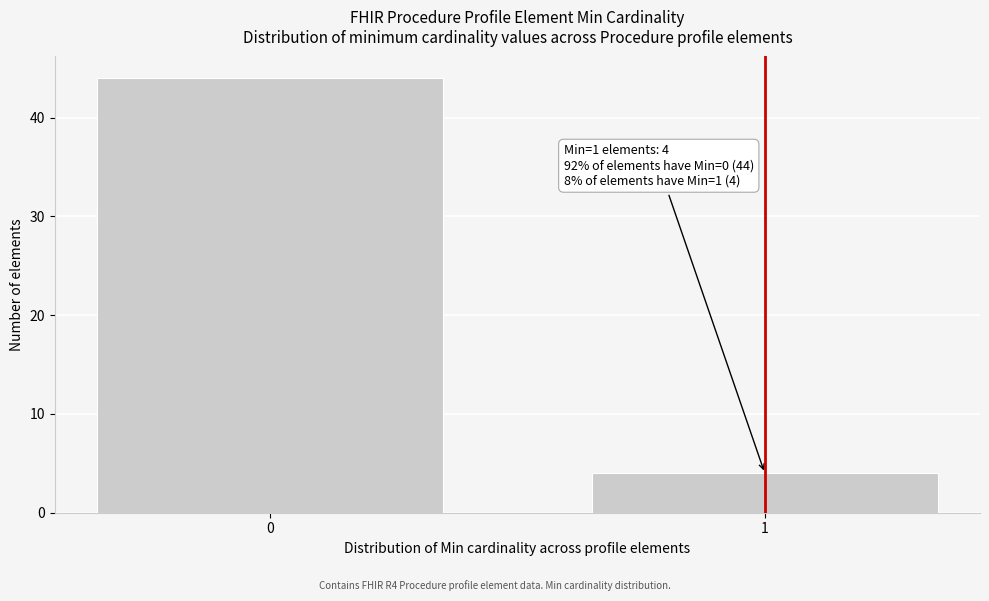

Reading right to left, extract all data points from this chart.

4	44